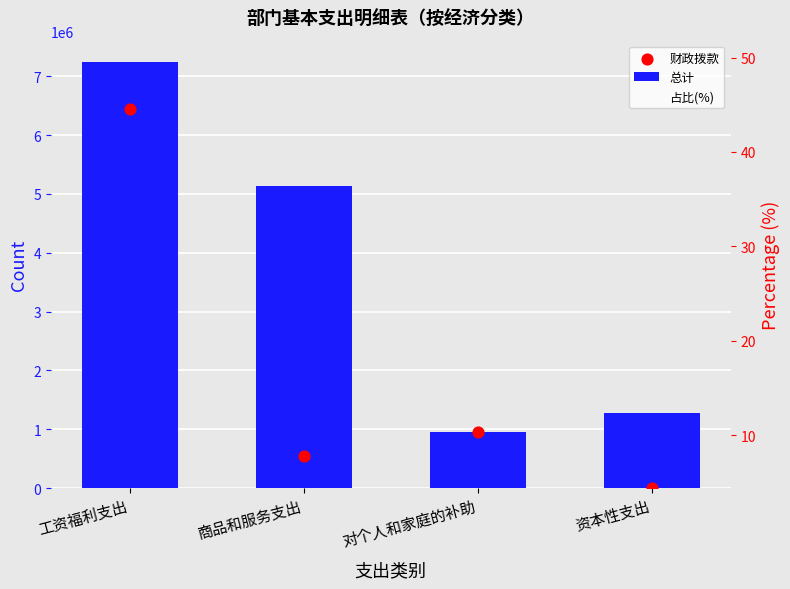

What is the total value across all series at 商品和服务支出?

5674605.1